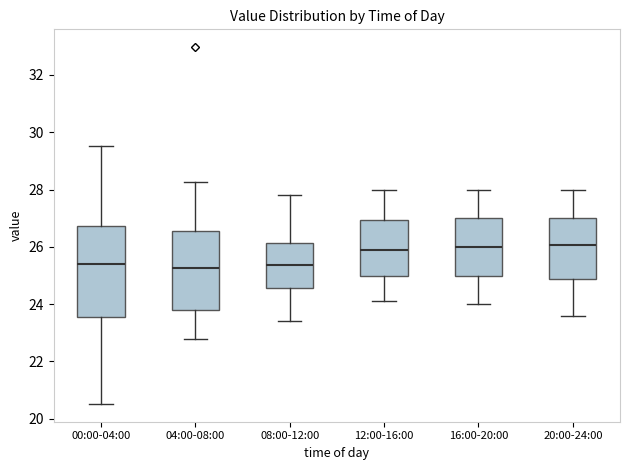

Reading left to right, transcribe this box plot: for each box, give where its median line is, the range the box spans, and where its two whiskers end, as read against the y-axis. The values are not printed on the chart, so give them approximately, as read against the axis.

00:00-04:00: median 25.4, box 23.6 to 26.8, whiskers 20.6 to 29.6
04:00-08:00: median 25.2, box 23.8 to 26.6, whiskers 22.8 to 28.2
08:00-12:00: median 25.4, box 24.6 to 26.2, whiskers 23.4 to 27.8
12:00-16:00: median 26.0, box 25.0 to 27.0, whiskers 24.2 to 28.0
16:00-20:00: median 26.0, box 25.0 to 27.0, whiskers 24.0 to 28.0
20:00-24:00: median 26.0, box 24.8 to 27.0, whiskers 23.6 to 28.0